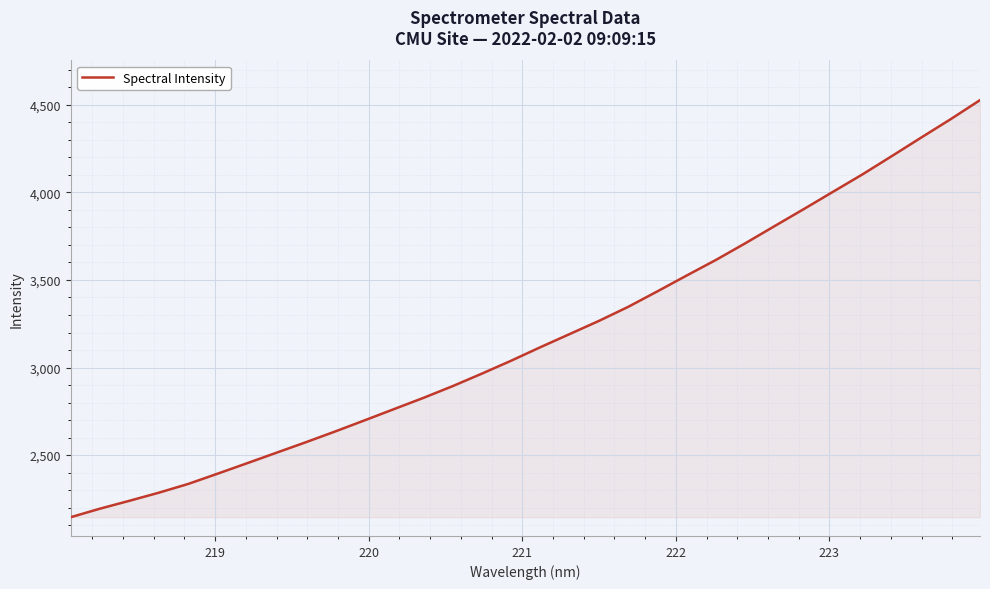

What is the difference between the maximum and minimum values?

2381.1